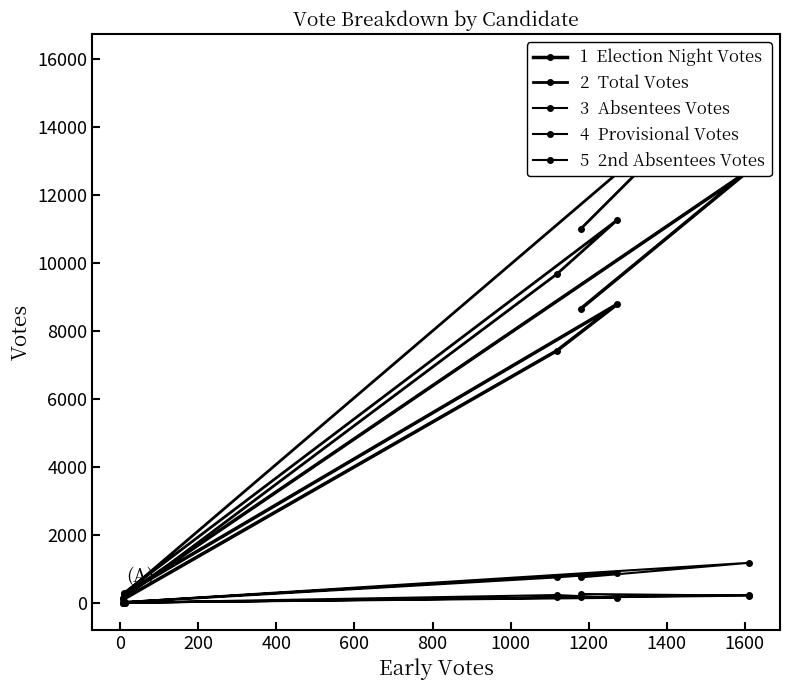

What is the greatest value displayed?

15951